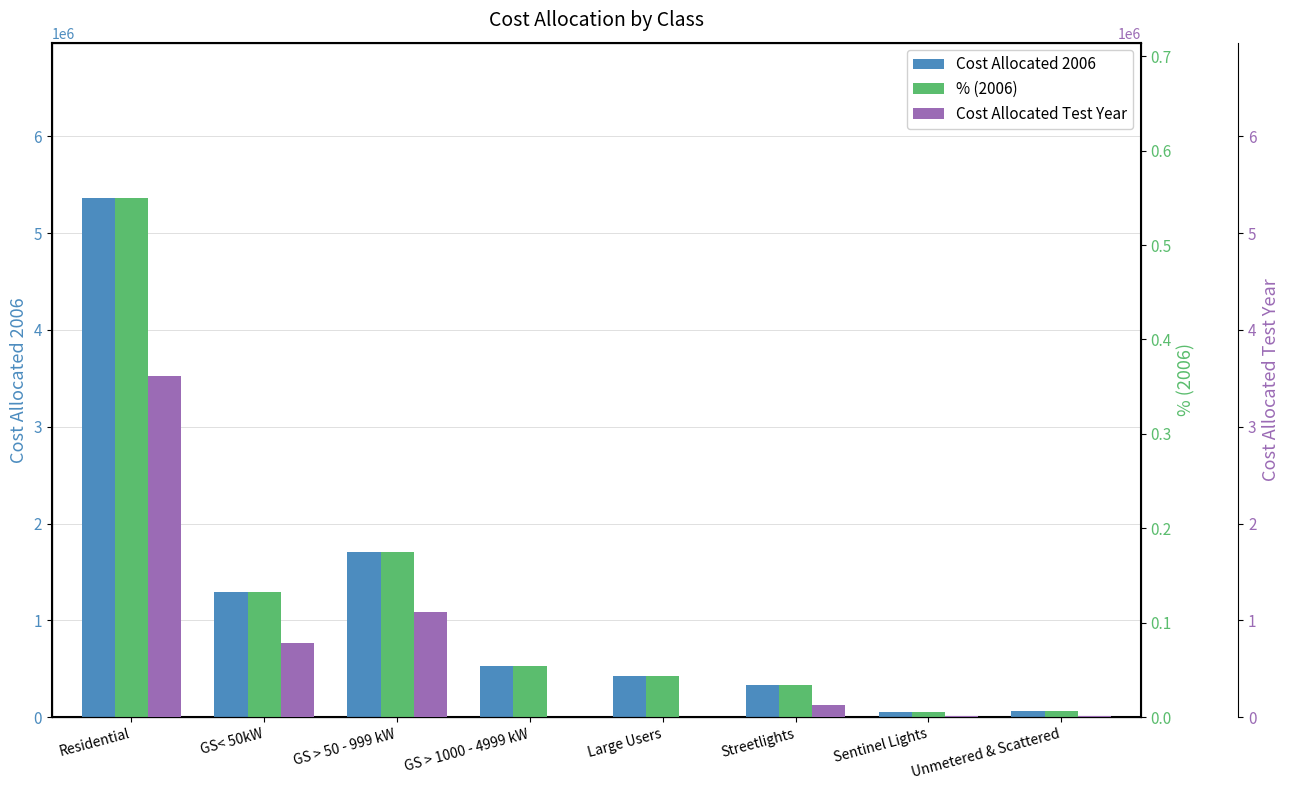

The Cost Allocated Test Year series shows 766911.5 at GS< 50kW. True or false?

True